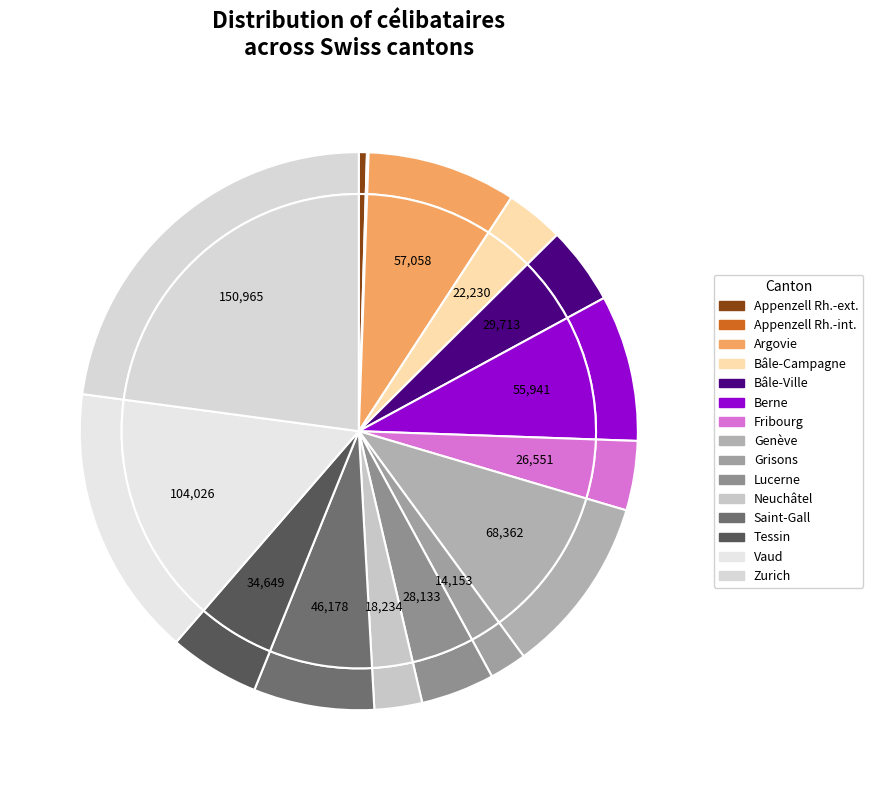

To the nearest percent, what is the average slice percentage?

7%